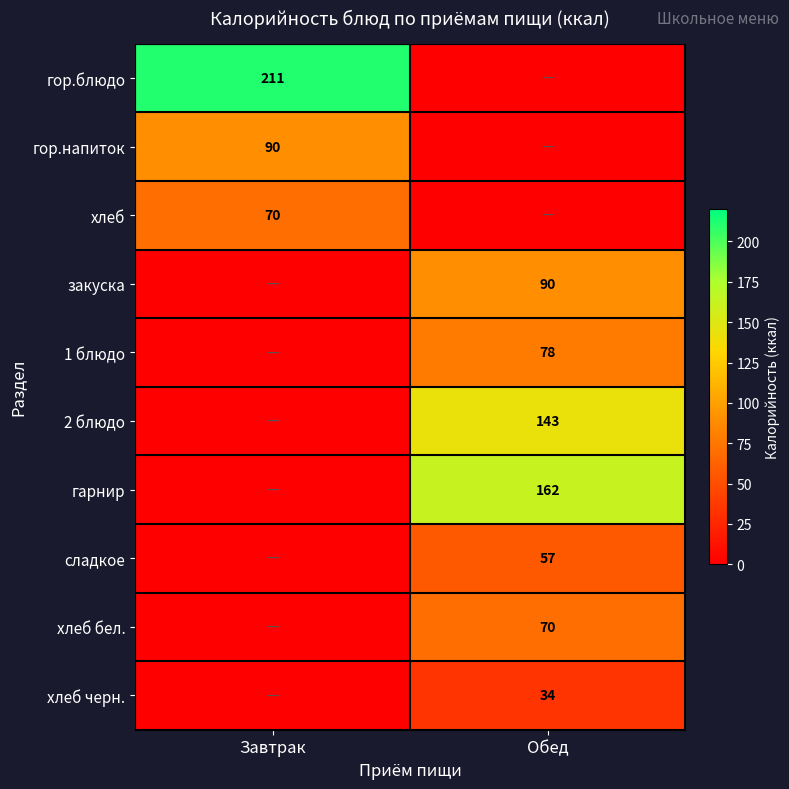

At how many categories does at least one series exceed 38?

2